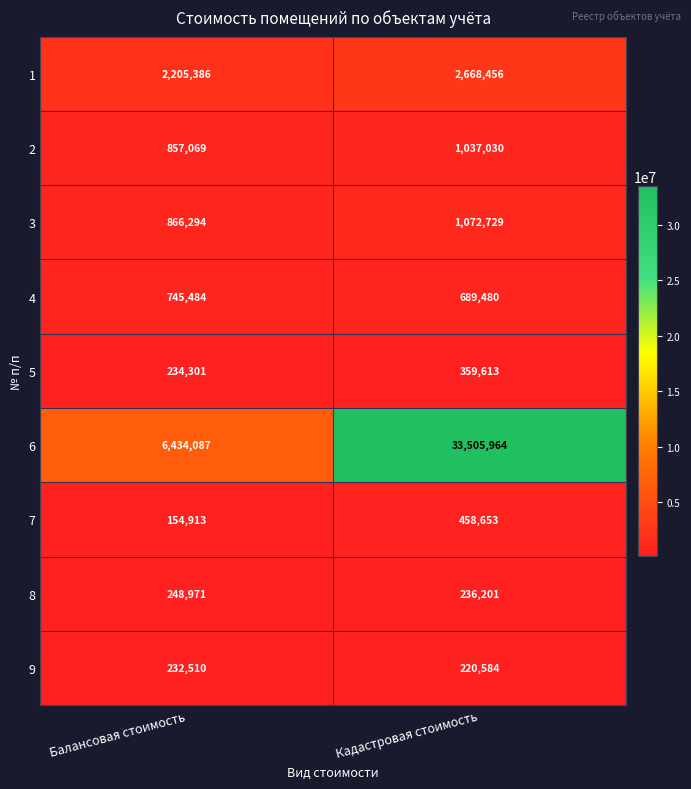

What is the minimum value shown in the chart?

154913